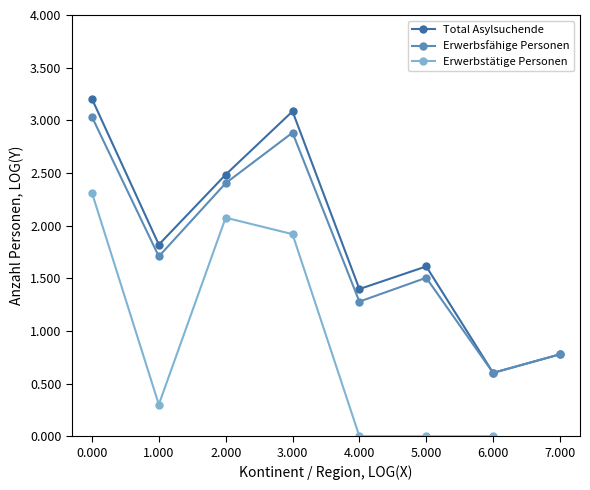

How many lines are shown in the chart?

3